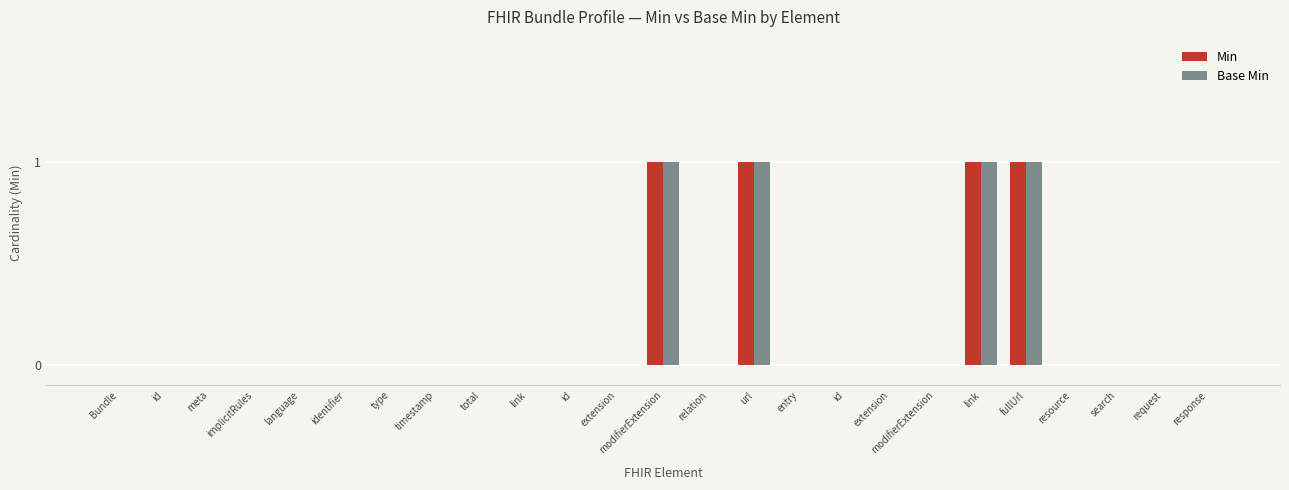

Between id and id, which is larger?

id